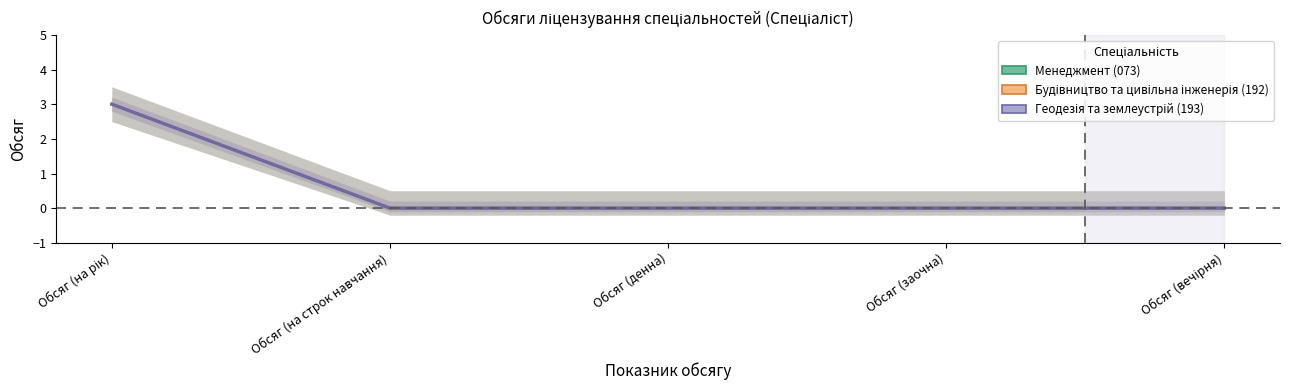

What is the label of the 3rd point from the left?

Обсяг (денна)